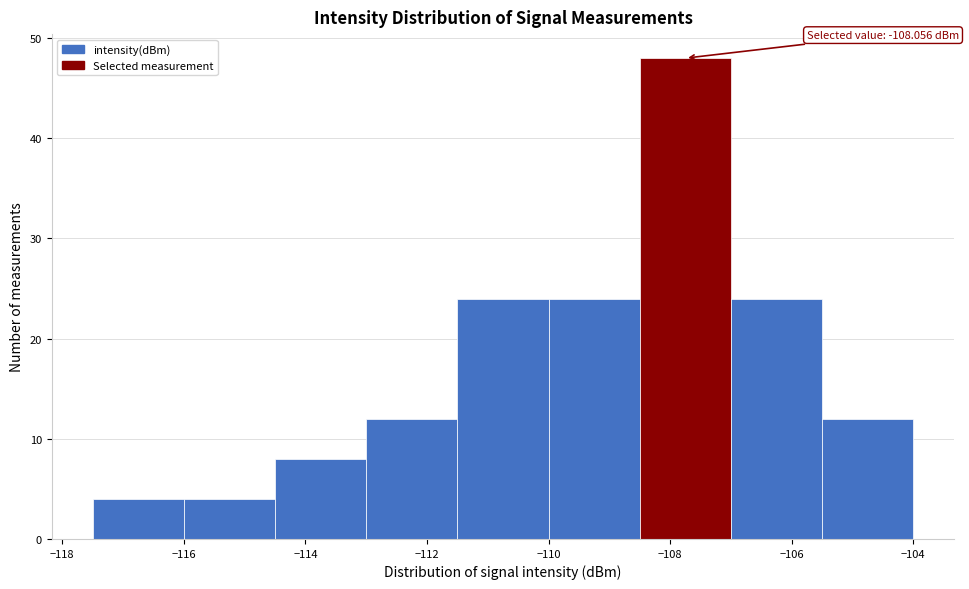

Which range on the x-axis has the tallest bar?

-108.5 to -107.0